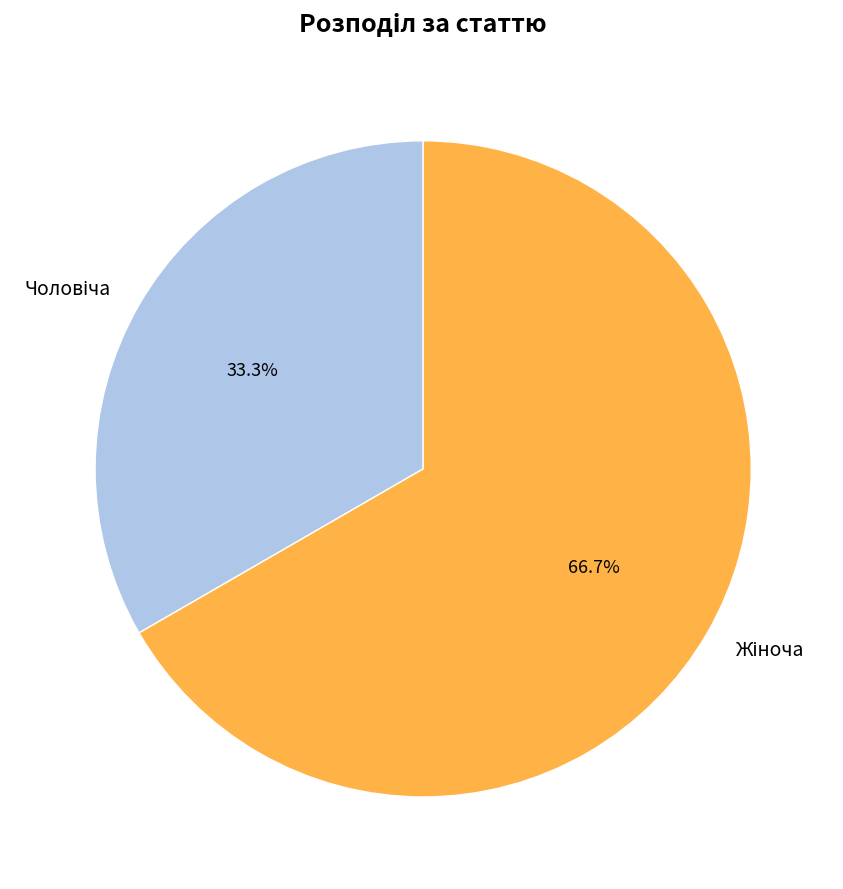

Does any single category account for the majority?

Yes